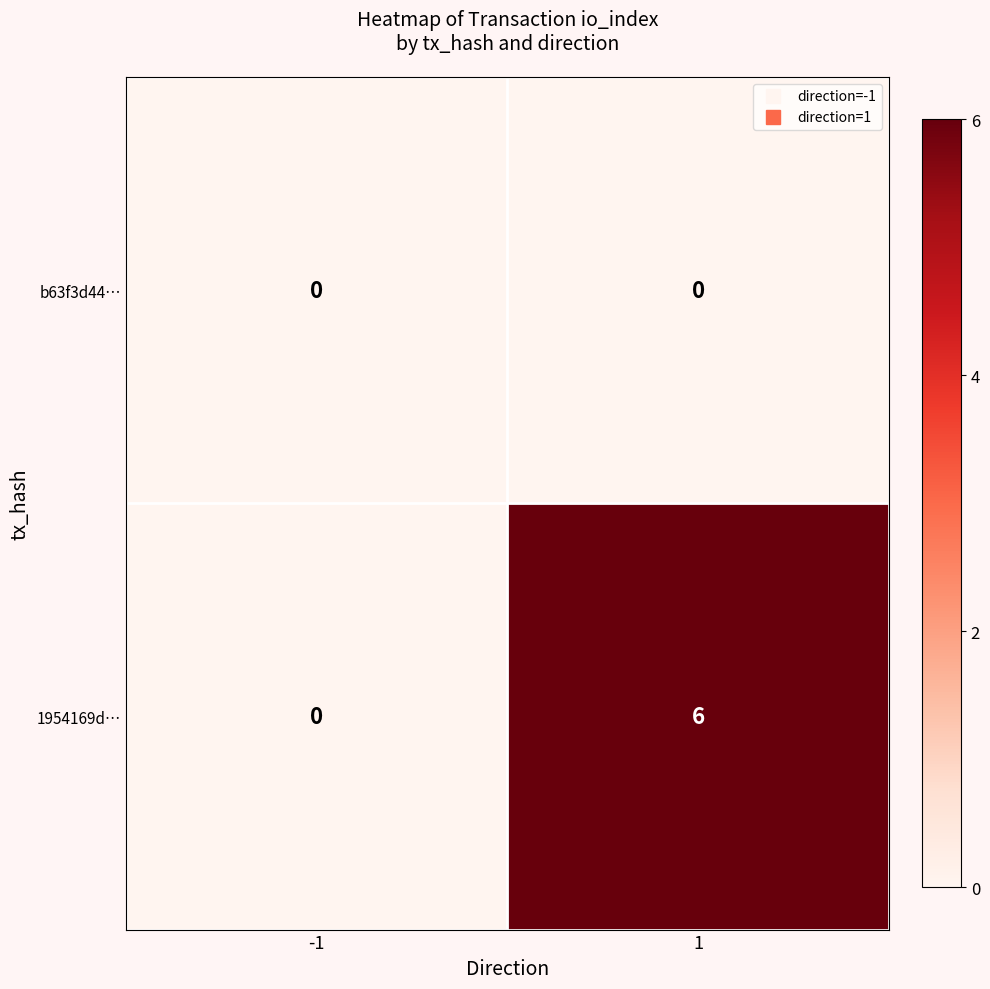

Rank the series by their maximum value, from highest to lowest.

1954169d…, b63f3d44…